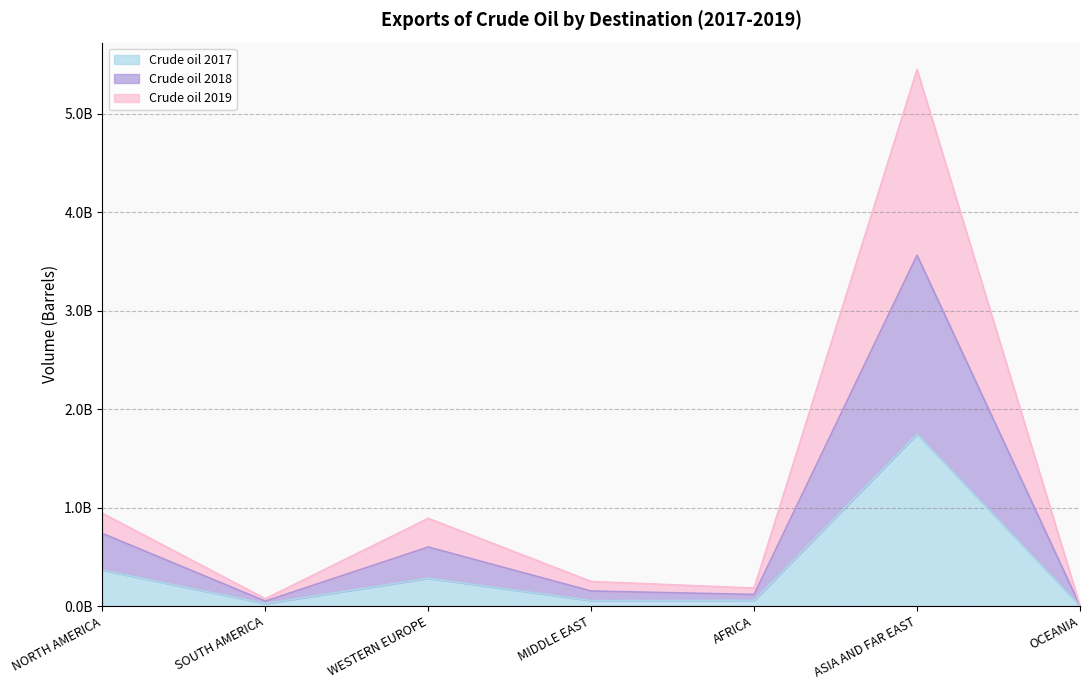

Which series has the largest range (max minus min)?

Crude oil 2019